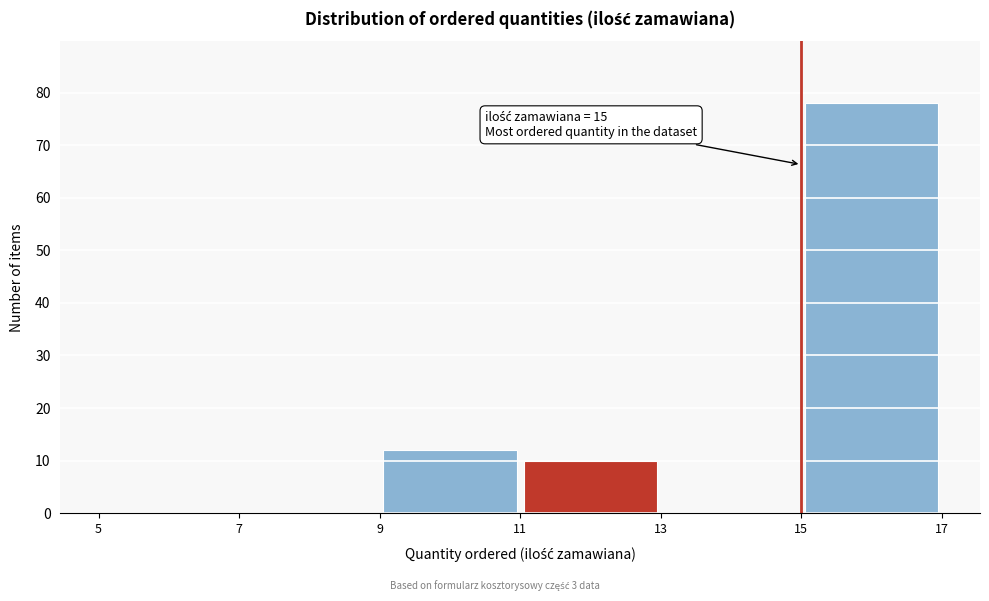

Over which range of the x-axis is the bar tallest?

15 to 17